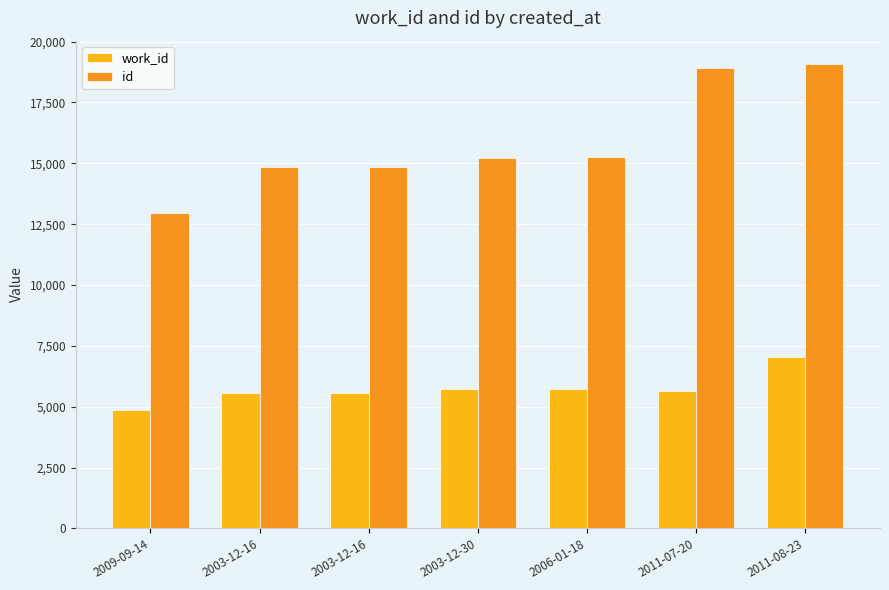

How many values in the work_id series are below 5658?

3